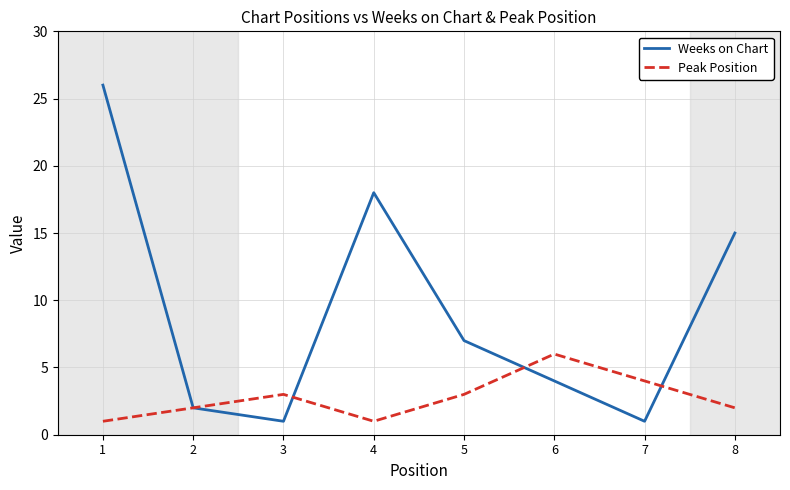

At which category is the sum across all series the highest?

1